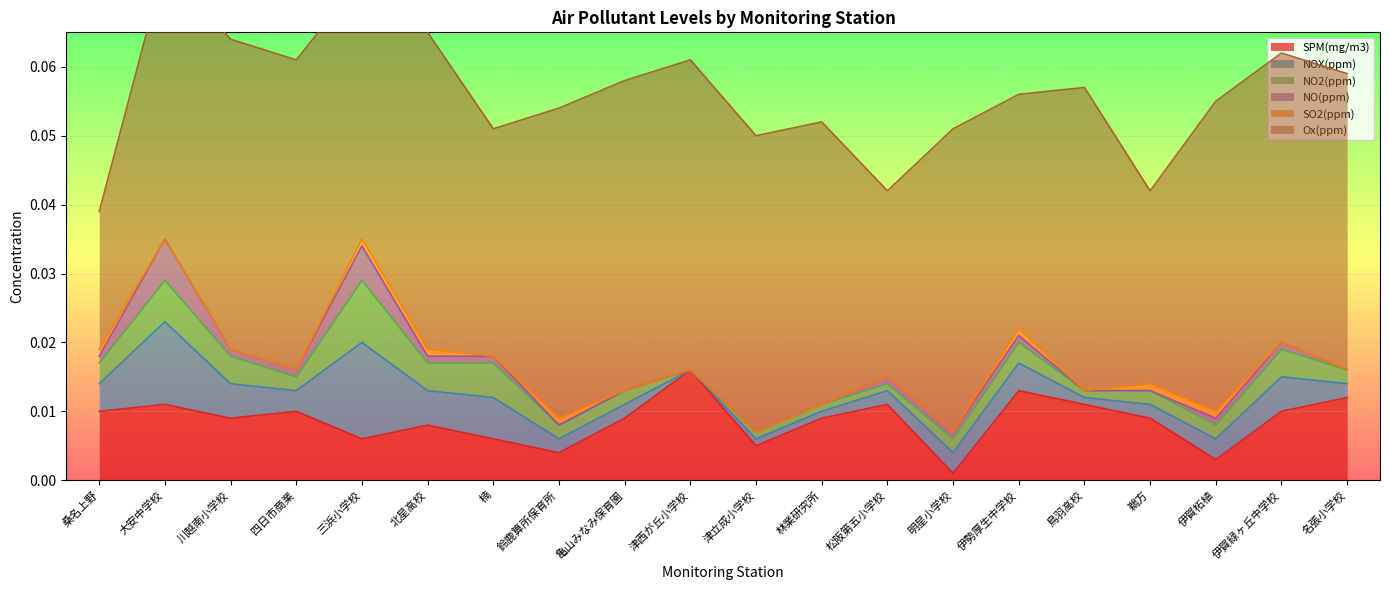

Which has a higher value, 鵜方 or 亀山みなみ保育園?

鵜方